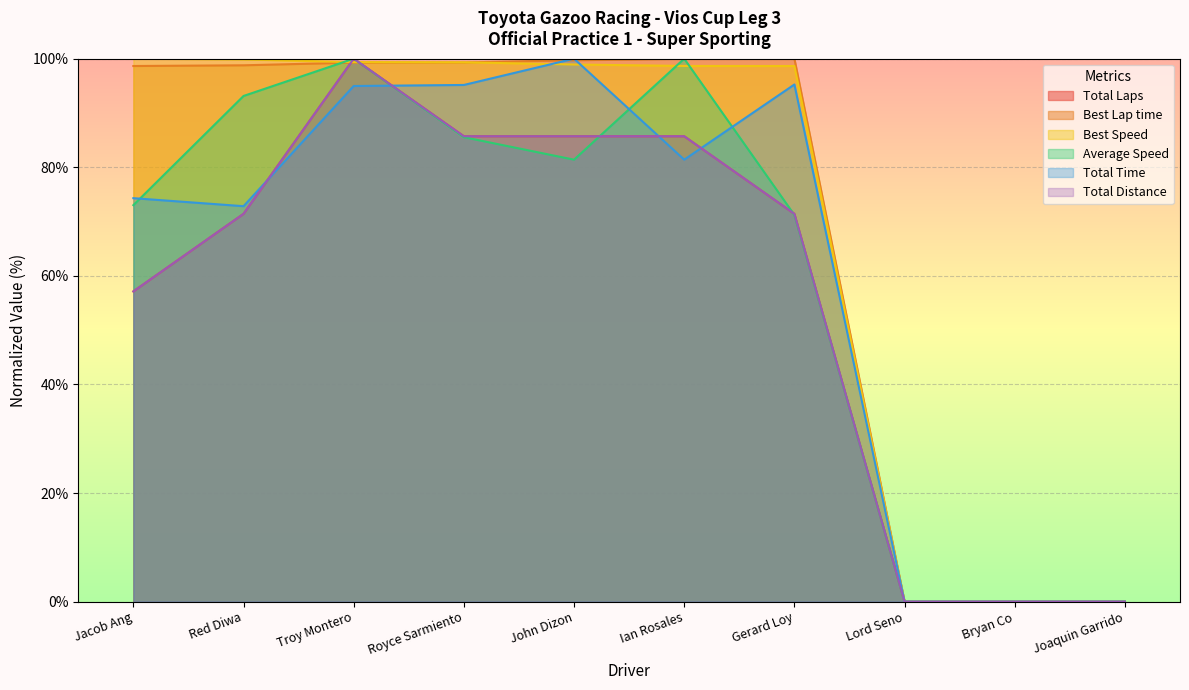

The Total Distance series shows 25.5 at Red Diwa. True or false?

False